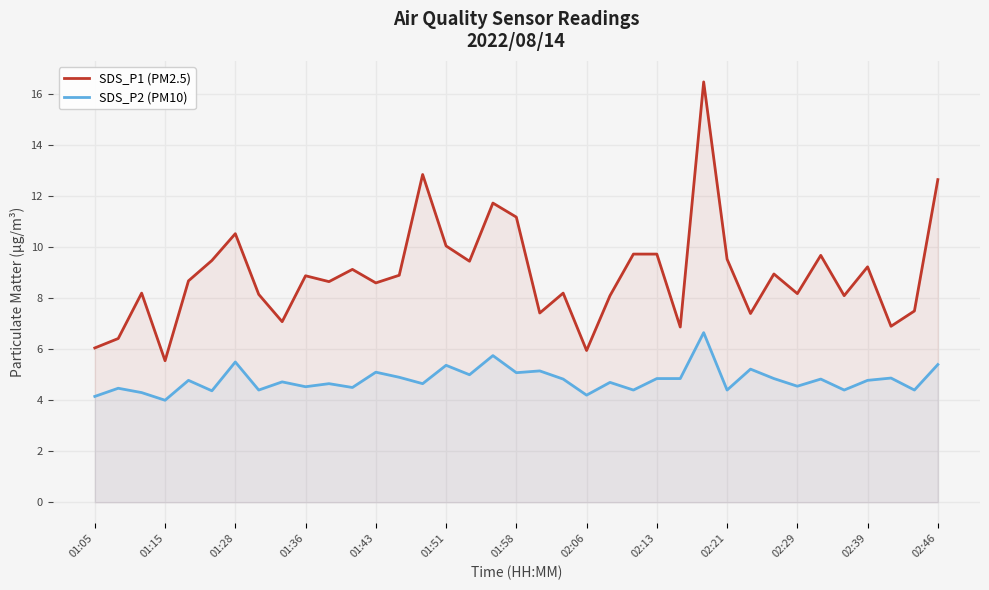

The value of SDS_P2 (PM10) at 25 is 4.8. True or false?

True